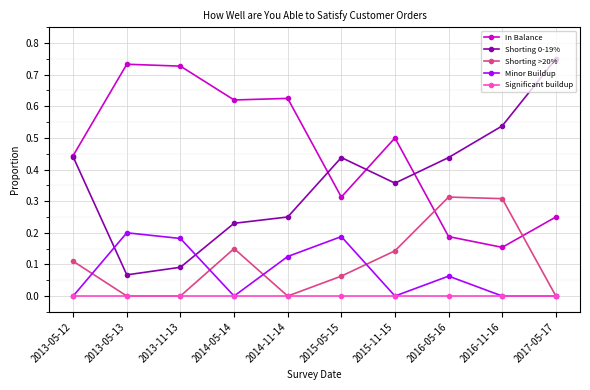

Is it true that In Balance equals 0.7 at 2013-05-12?

False